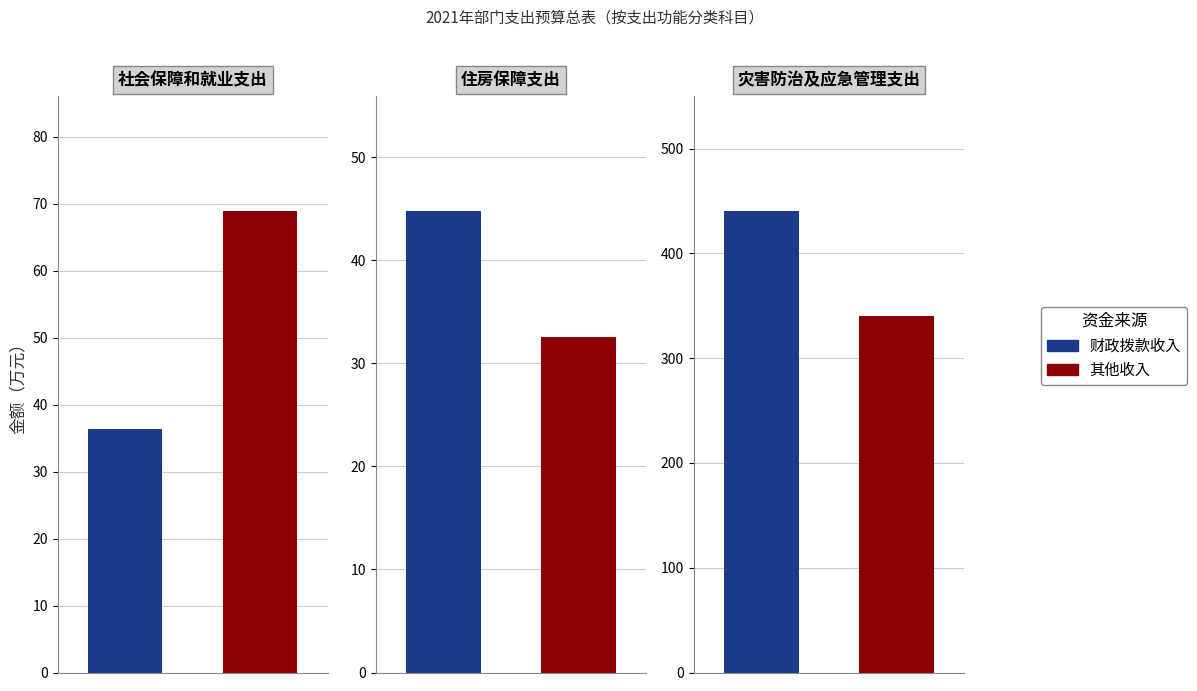

The value of 财政拨款收入 at 住房保障支出 is 72.8. True or false?

False